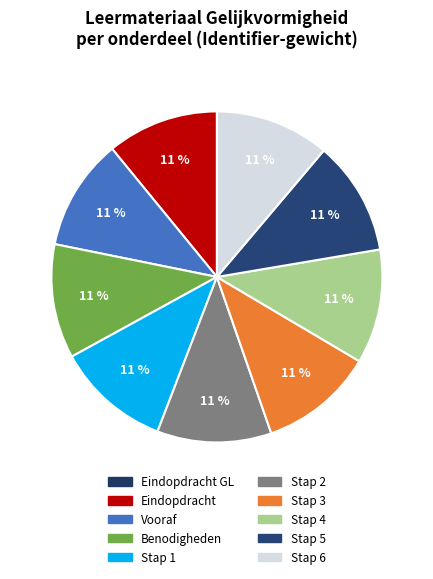

To the nearest percent, what is the average slice percentage?

10%